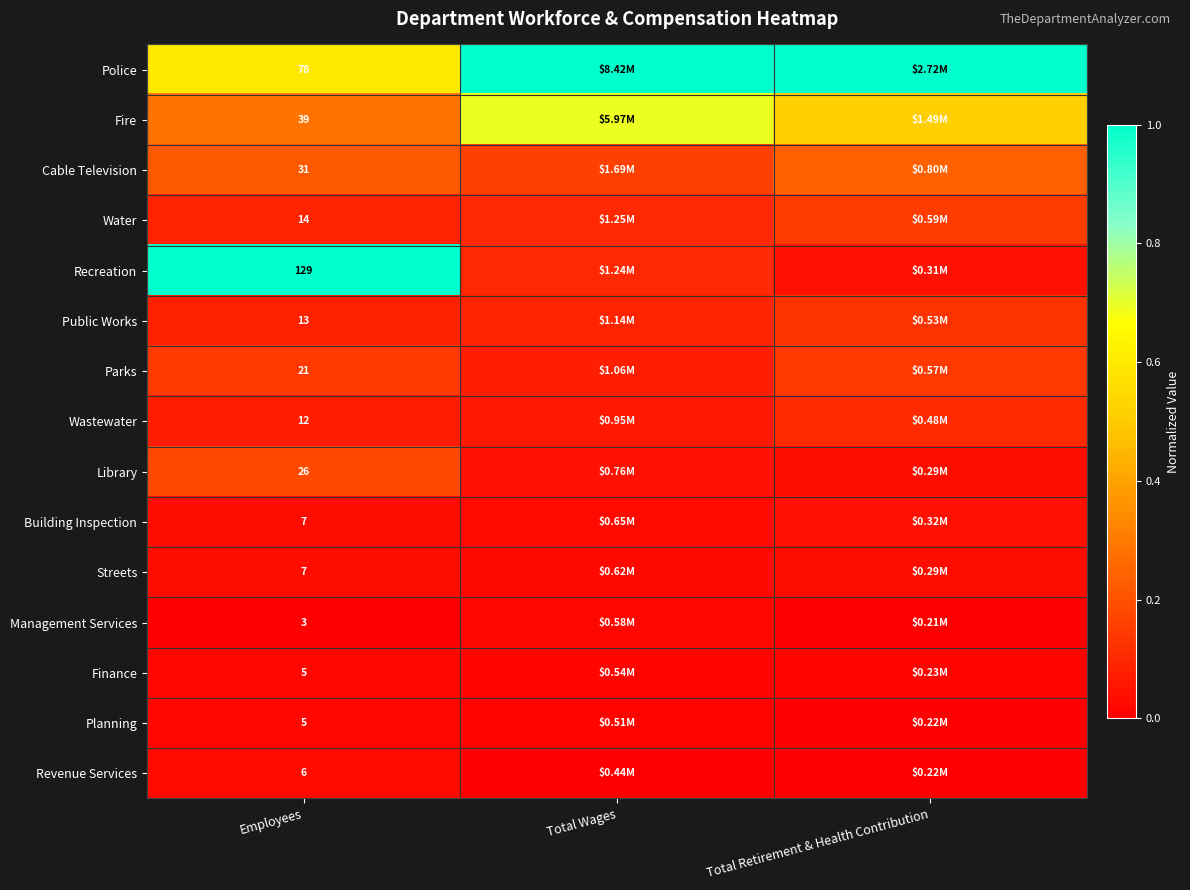

The Building Inspection series shows 0.0 at Total Retirement & Health Contribution. True or false?

False